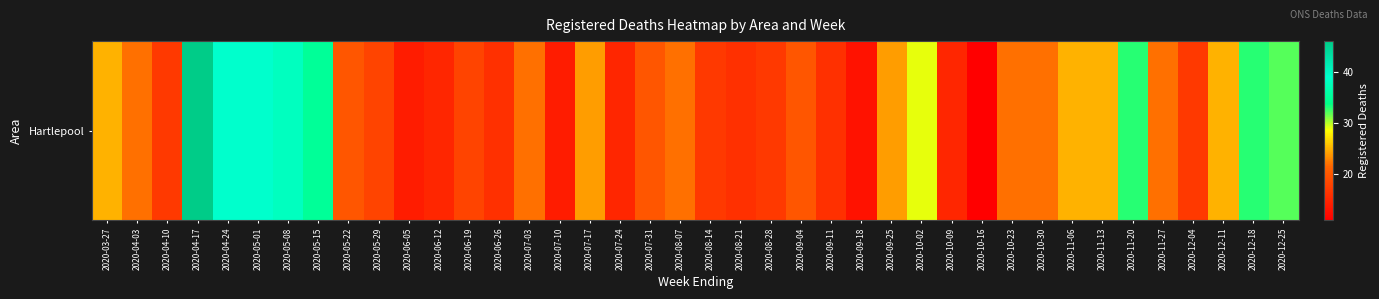

What is the change in value from 2020-04-24 to 2020-06-26?

-23